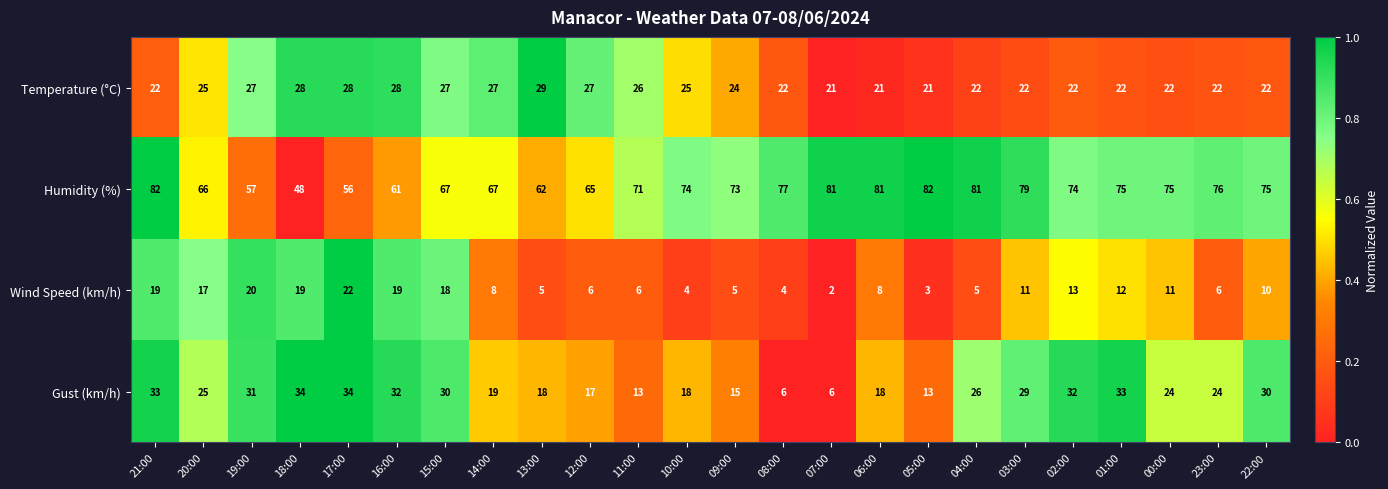

Rank the series at 10:00 from lowest to highest value.

Wind Speed (km/h), Gust (km/h), Temperature (°C), Humidity (%)